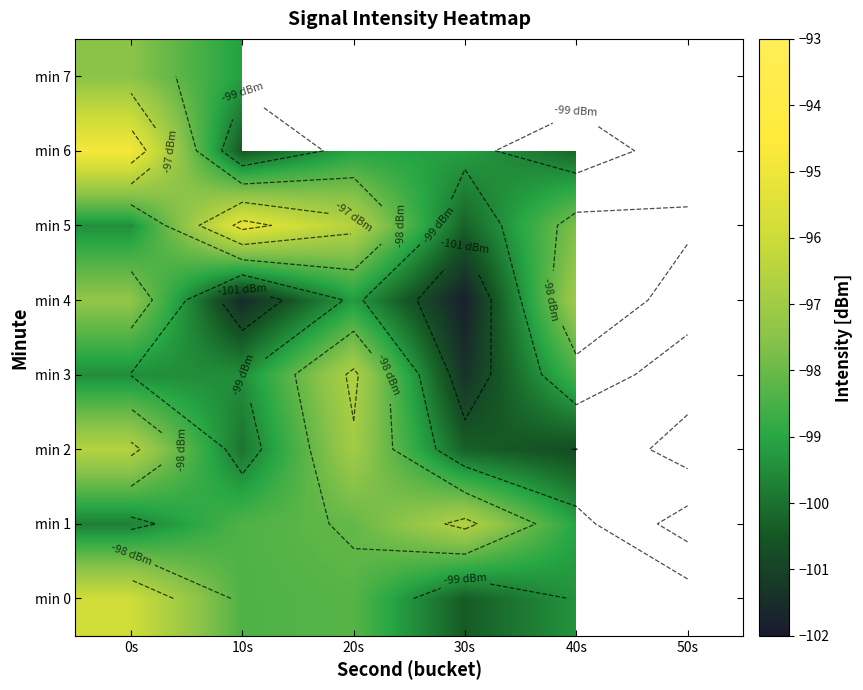

What is the maximum value for min 5?

-95.2